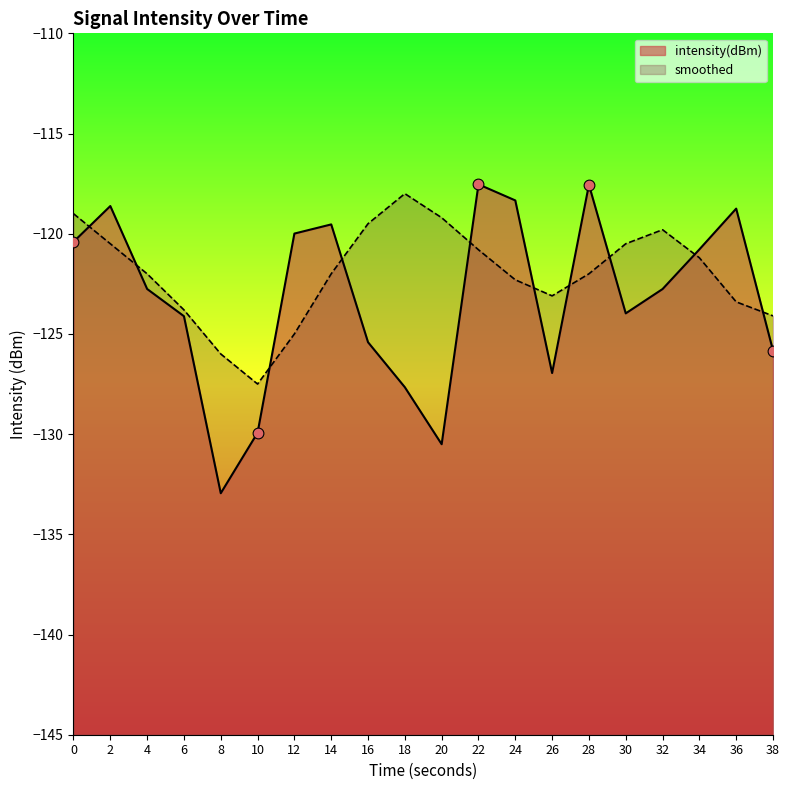

What are all the series names shown in the legend?

intensity(dBm), smoothed